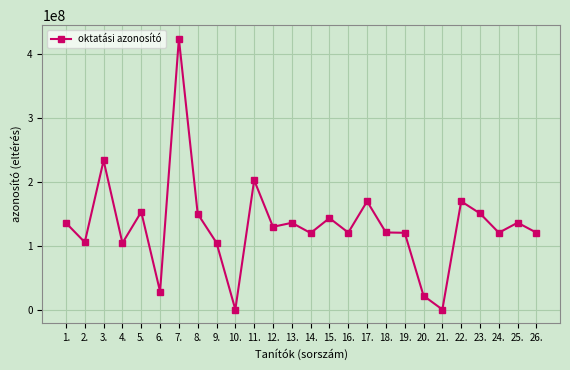

Where is the first local maximum?

3.